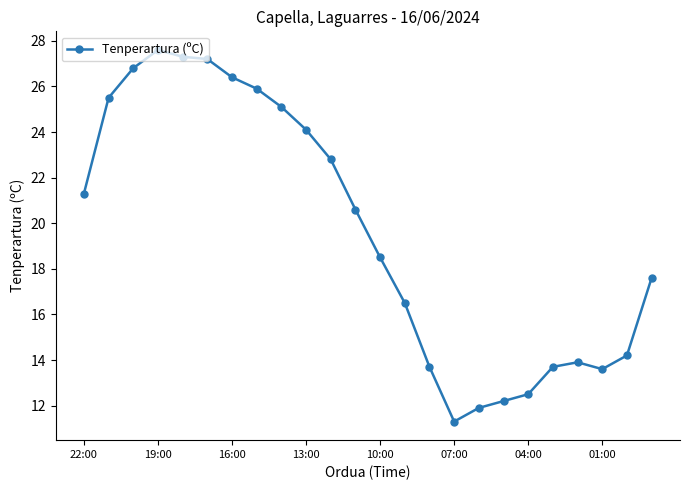

What is the value of the 22nd point from the left?

13.6